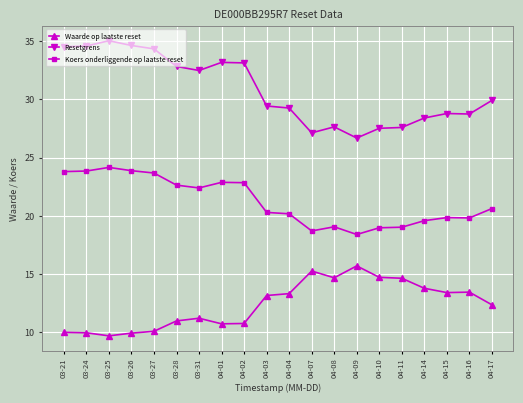

What is the difference between the Koers onderliggende op laatste reset values at 04-10 and 03-21?

4.8